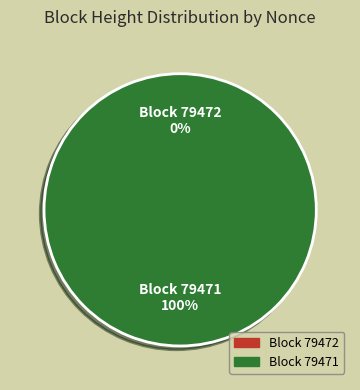

Which slice is the smallest?

79472